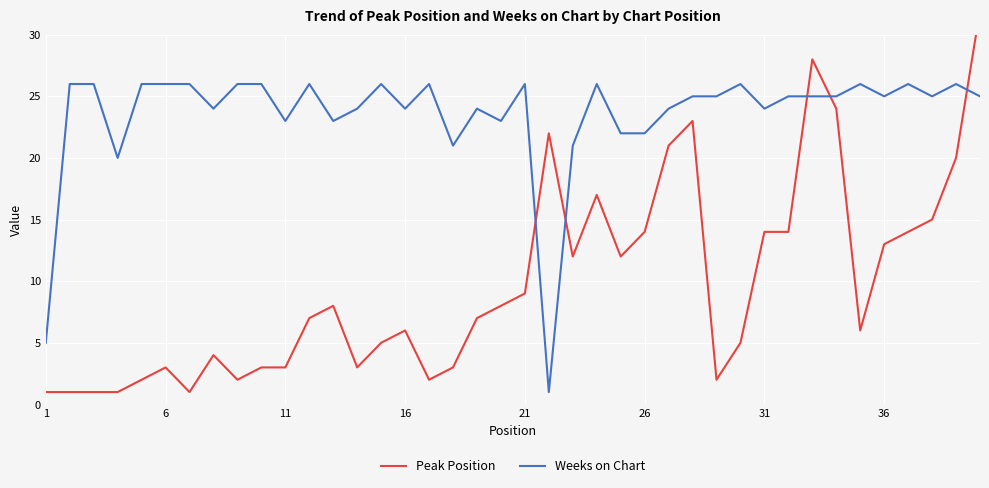

True or false: Weeks on Chart has a value of 33 at 26.

False